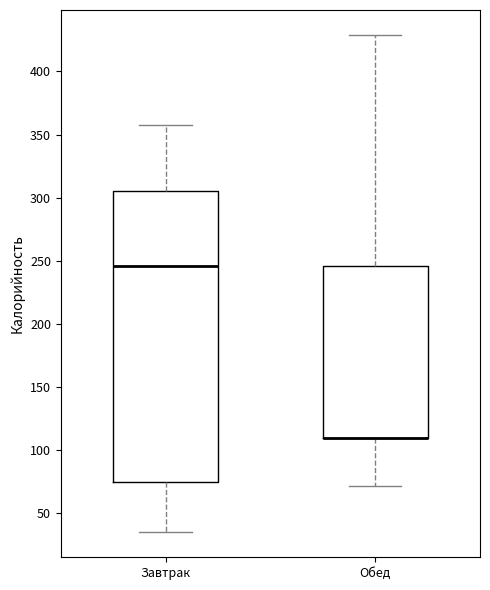

Where is the upper edge of the box for Завтрак on the y-axis? The values are not printed on the chart, so give them approximately, as read against the axis.

305